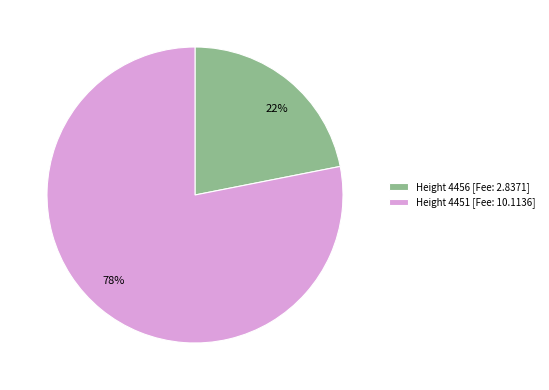

To the nearest percent, what is the combined percentage of Height 4451 [Fee: 10.1136] and Height 4456 [Fee: 2.8371]?

100%